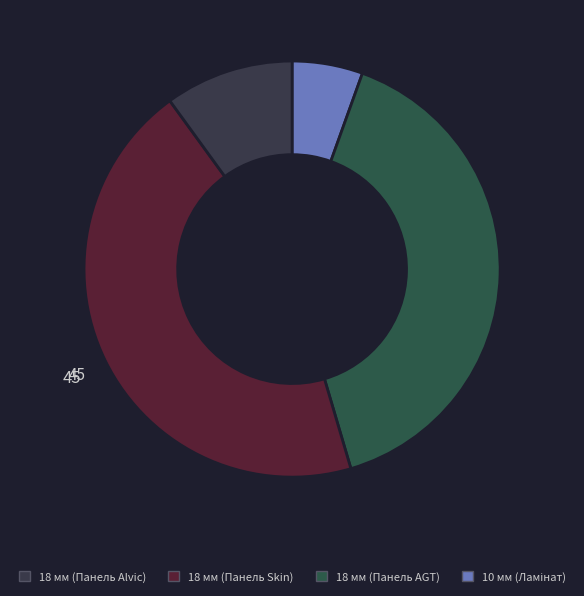

How many segments does this pie chart have?

4